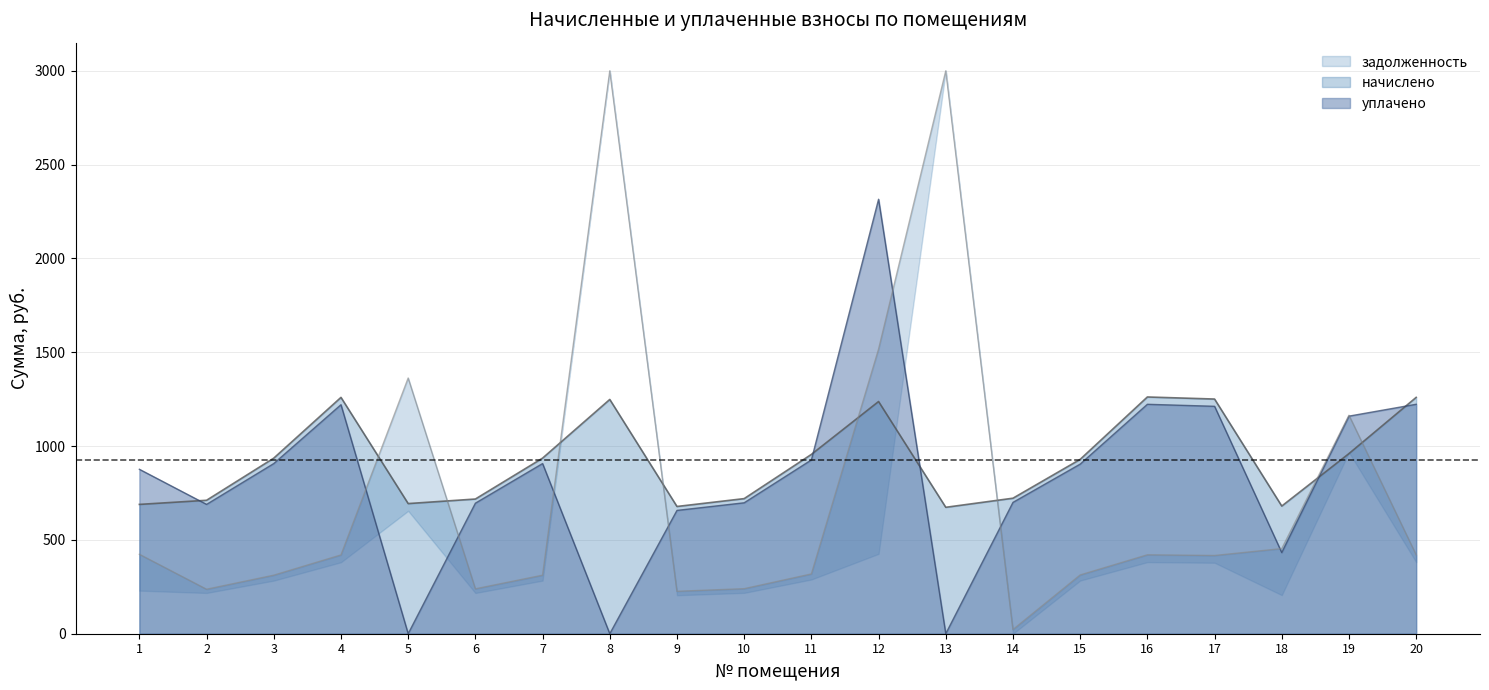

Is the value of уплачено at 1 greater than the value of начислено at 19?

No